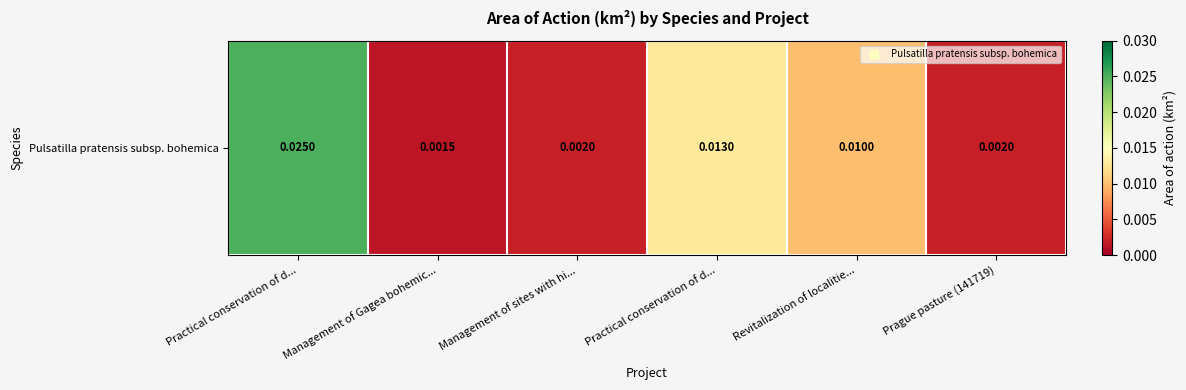

The chart shows a value of 0.0 at Management of Gagea bohemic.... True or false?

True